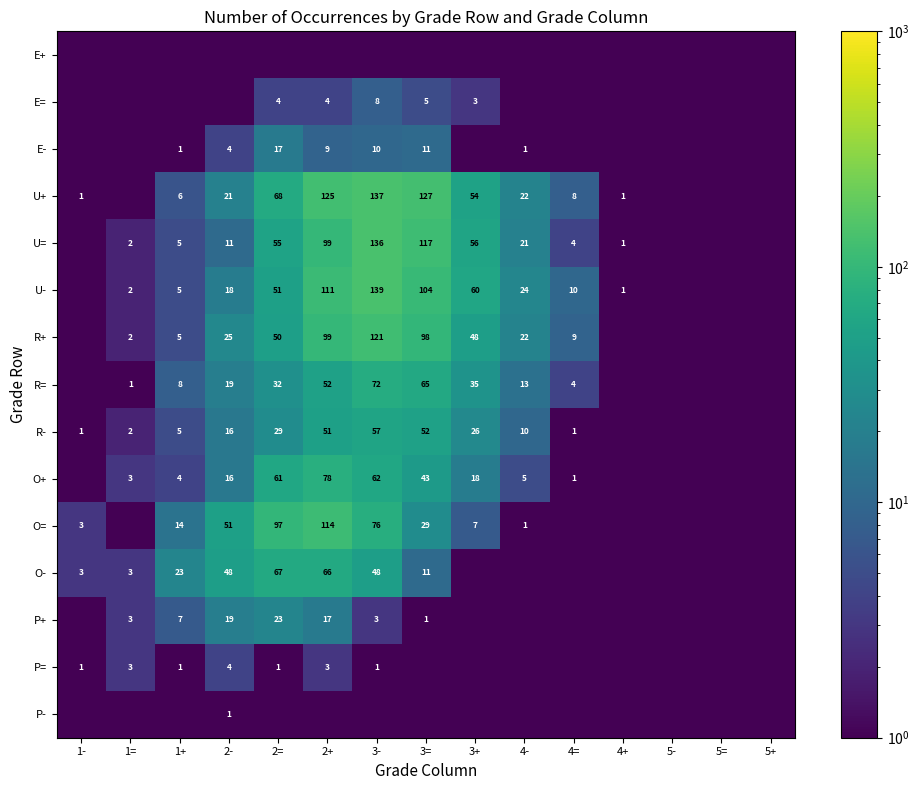

Is it true that R- equals 52.0 at 3=?

True